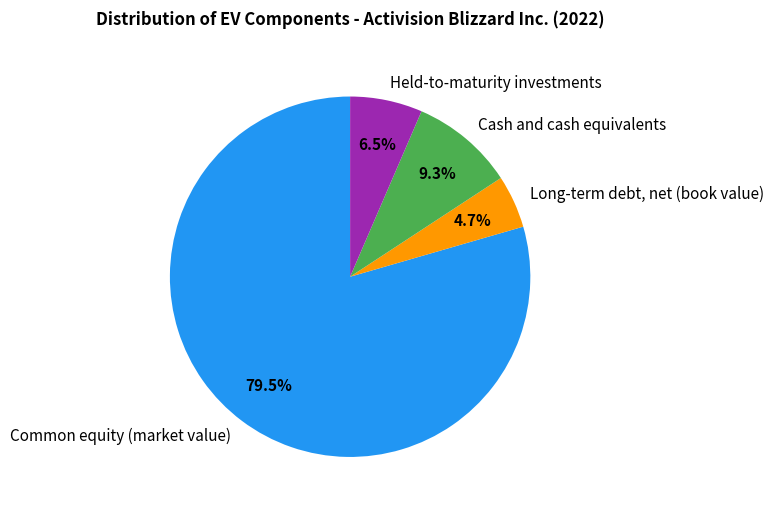

Which has a higher value, Cash and cash equivalents or Common equity (market value)?

Common equity (market value)